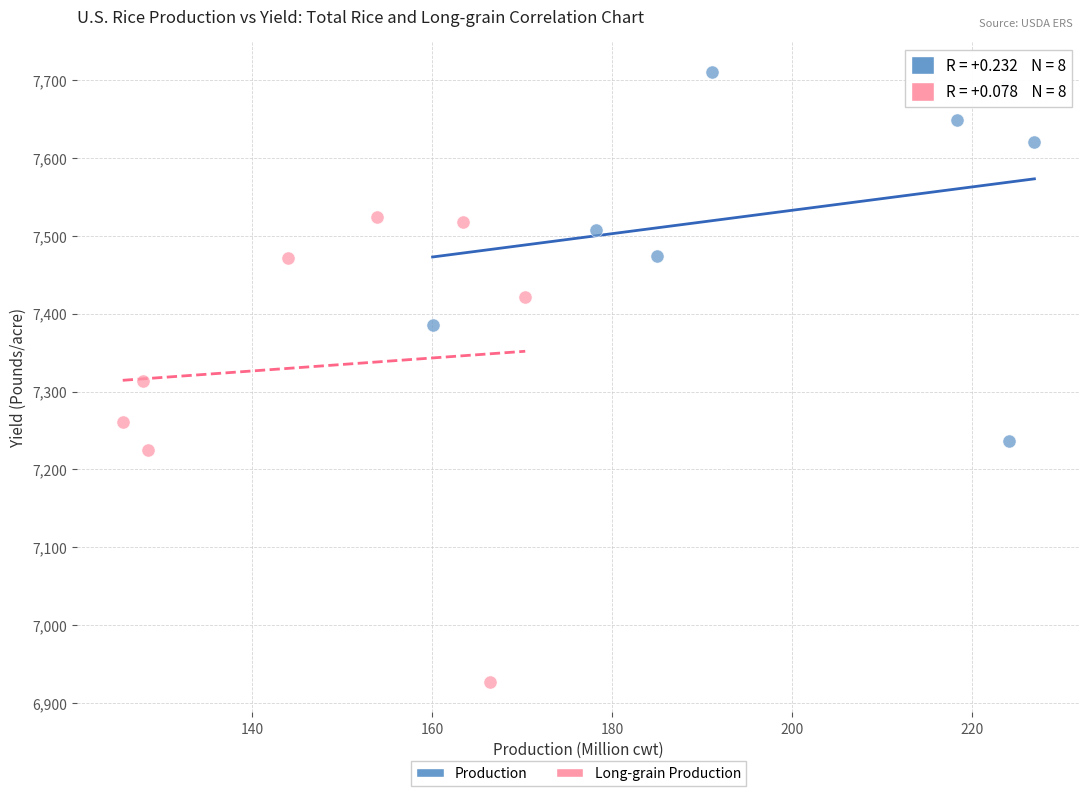

What are all the series names shown in the legend?

Production, Long-grain Production